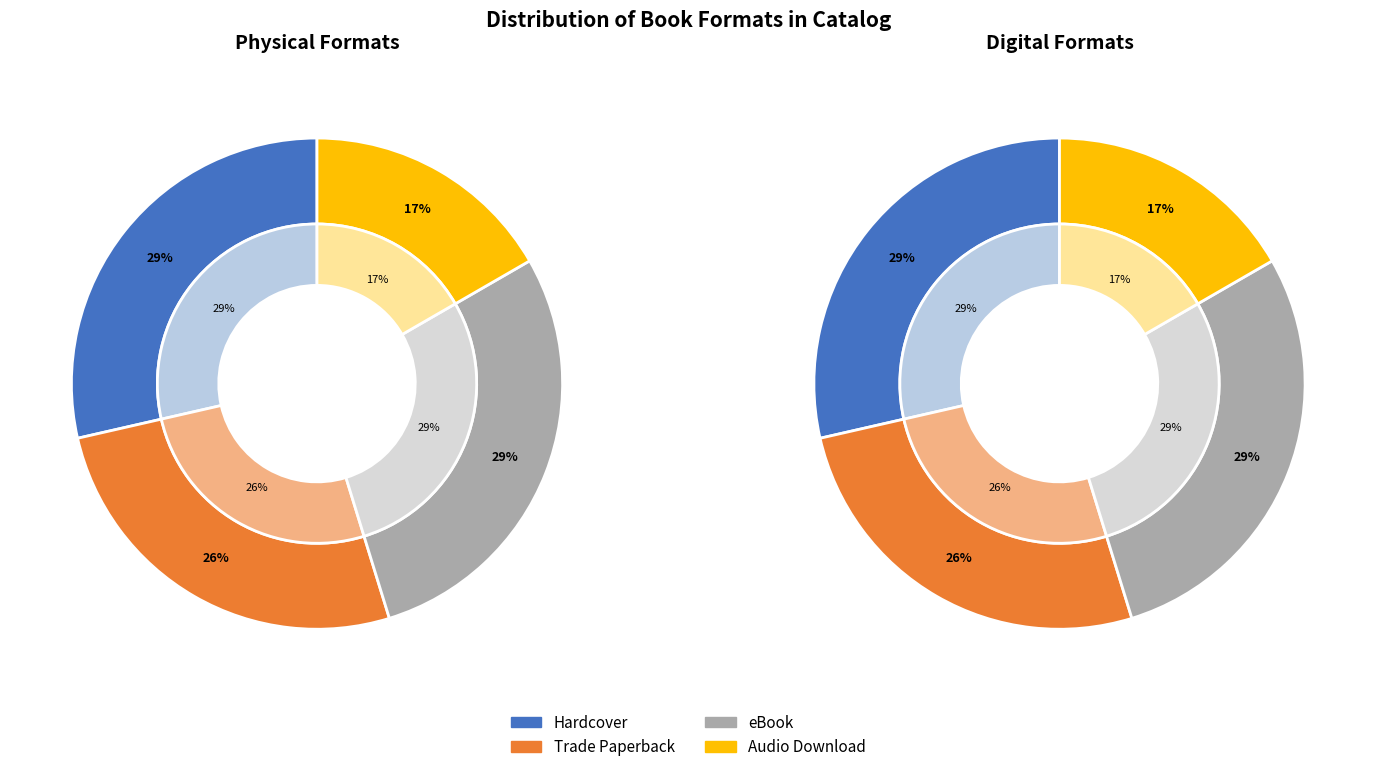

True or false: Trade Paperback accounts for 26% of the total.

True